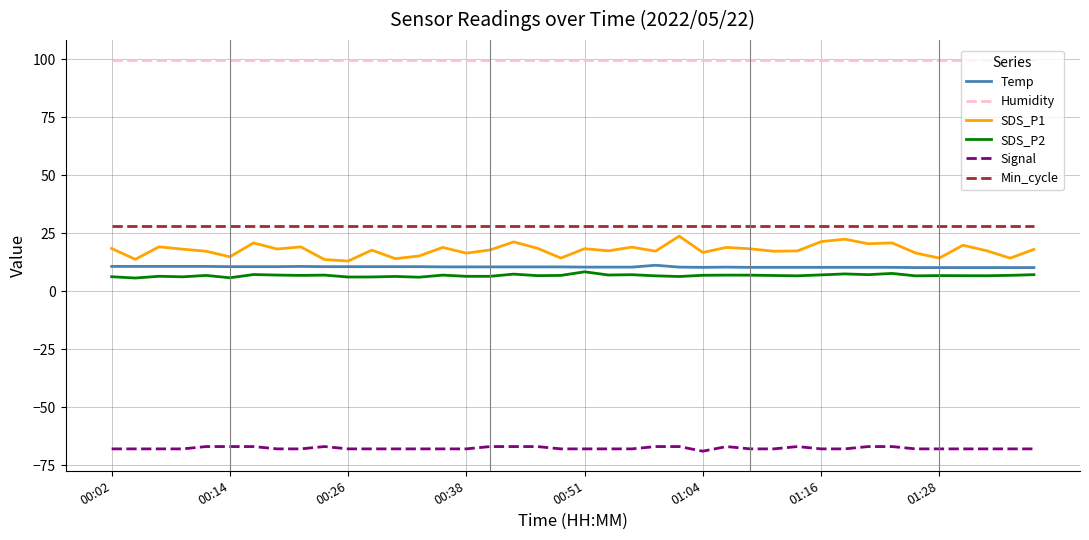

Which series has the largest range (max minus min)?

SDS_P1